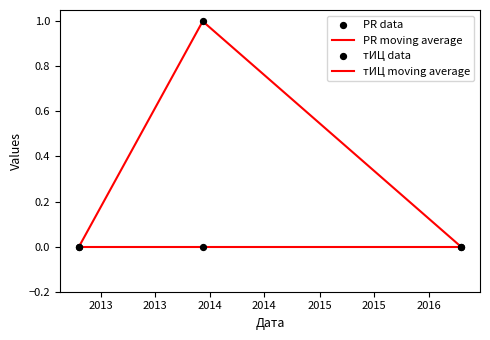

How many lines are shown in the chart?

2